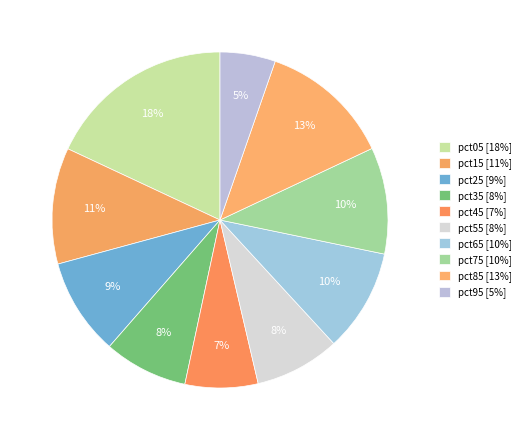

Approximately how many times larger is the value at pct75 compared to pct15?

0.9